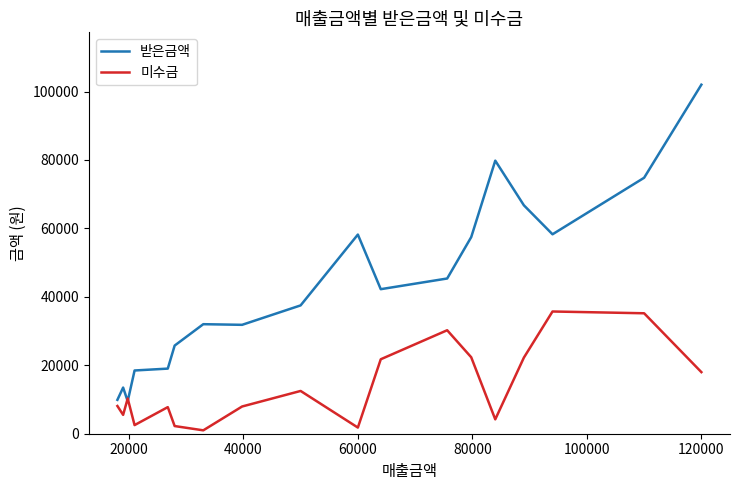

What is the difference between the second highest and minimum values in the 미수금 series?

34210